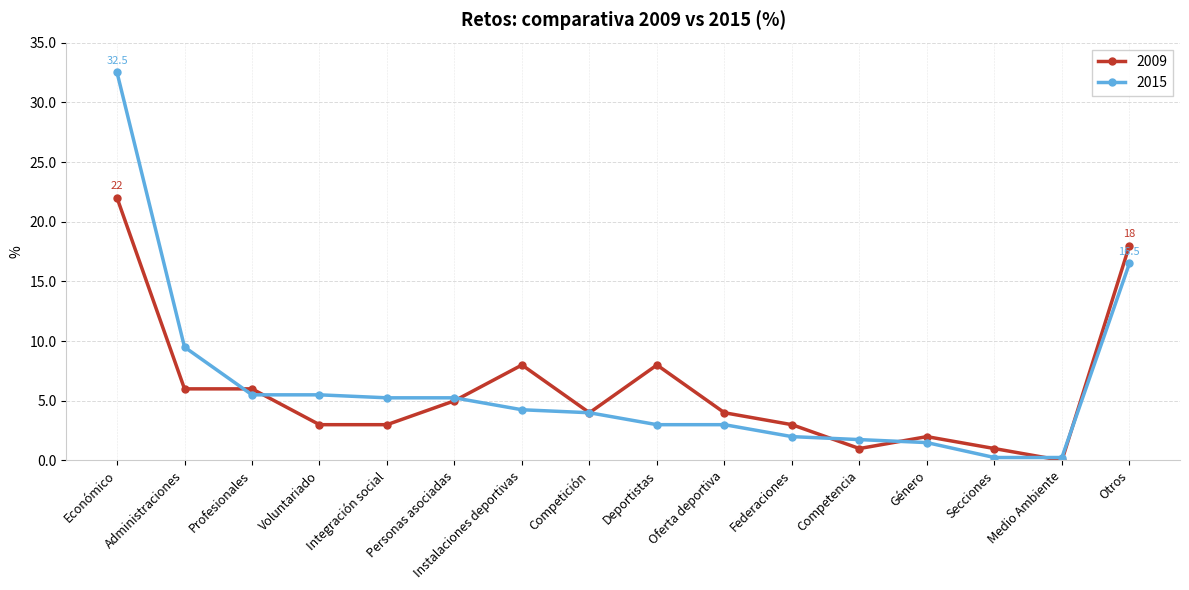

Which series has the widest spread of values?

2015